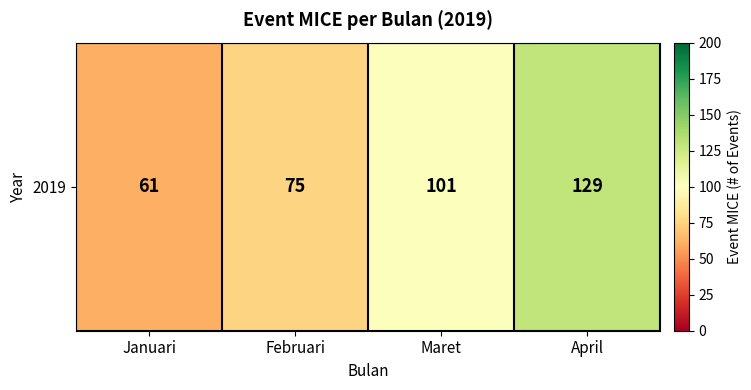

Reading right to left, list all the values displayed in this chart.

129	101	75	61